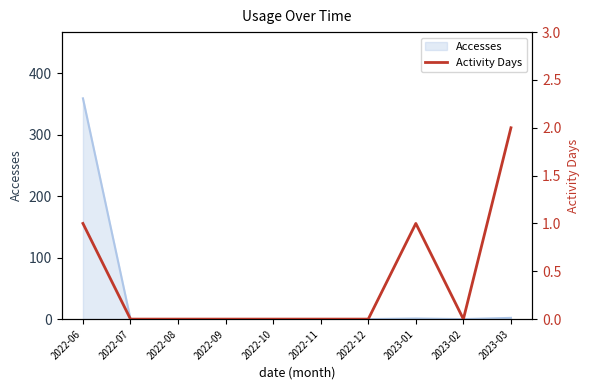

What is the maximum value for Accesses?

359